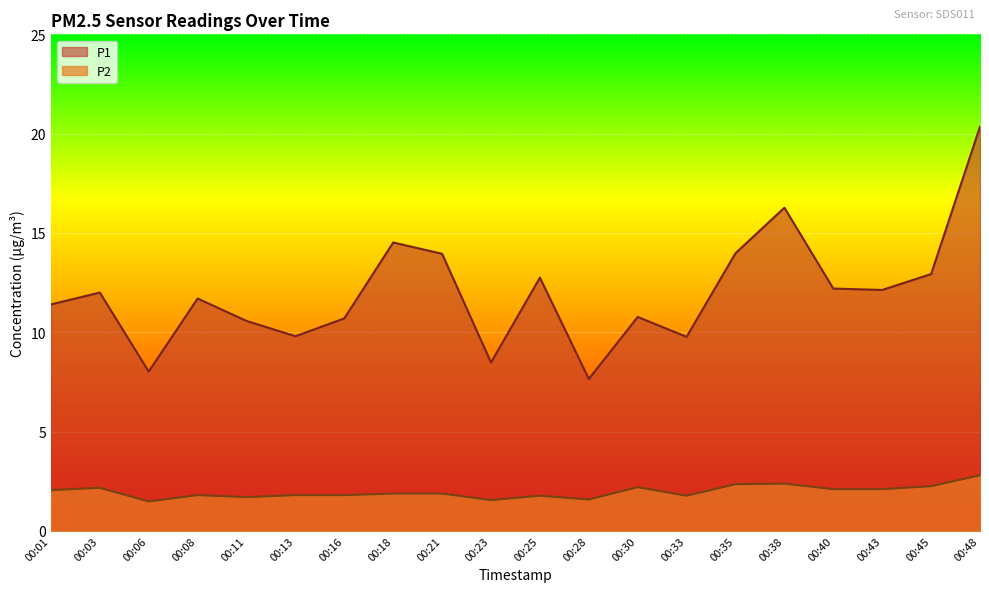

What is the value of the P1 point at the 9th from the left?

13.9